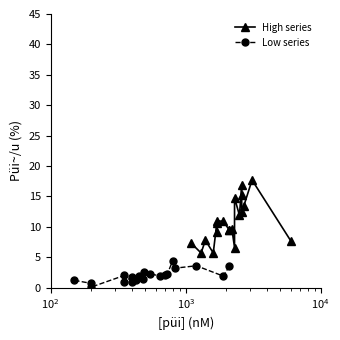

What are all the series names shown in the legend?

High series, Low series